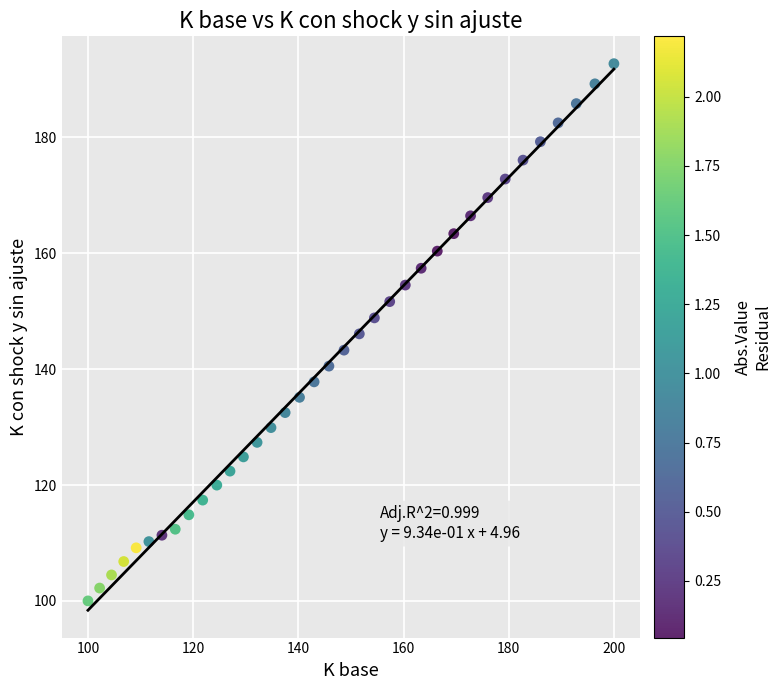

What is the range of X values (max minus min)?

100.0